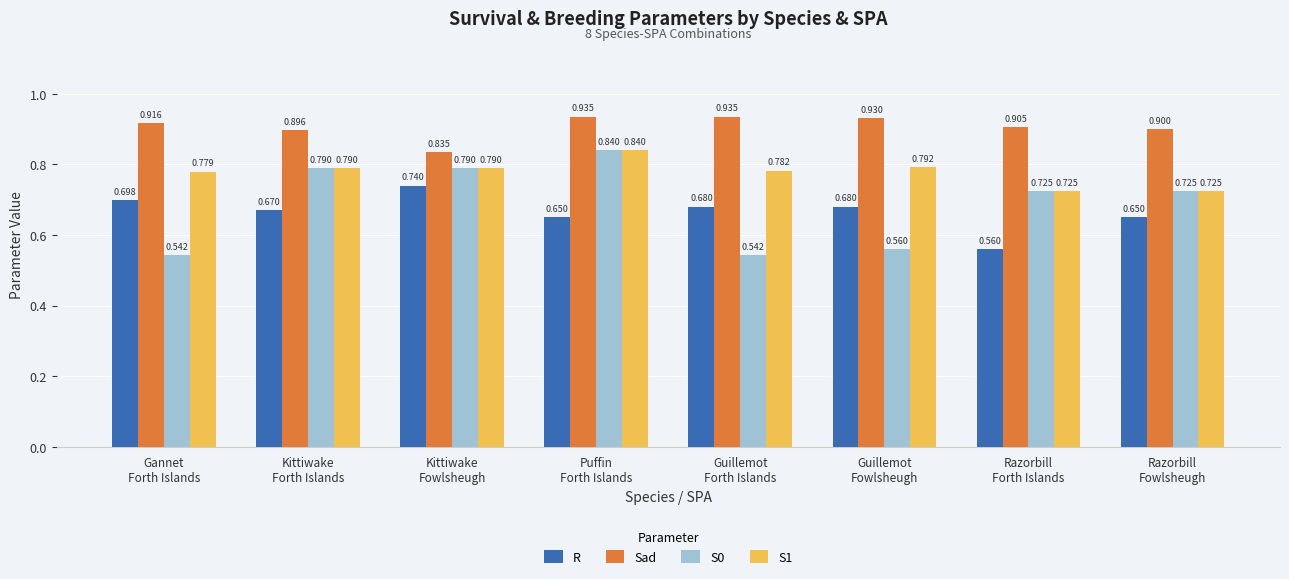

Which series has the widest spread of values?

S0